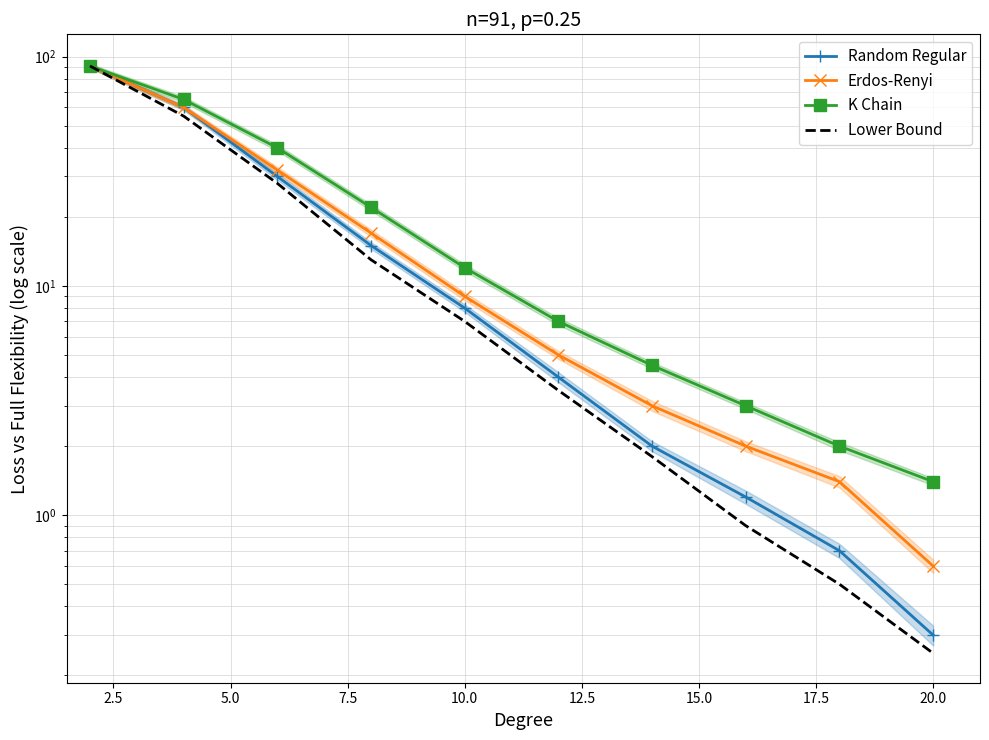

Which series changed the most between 15.0 and 17.5?

K Chain